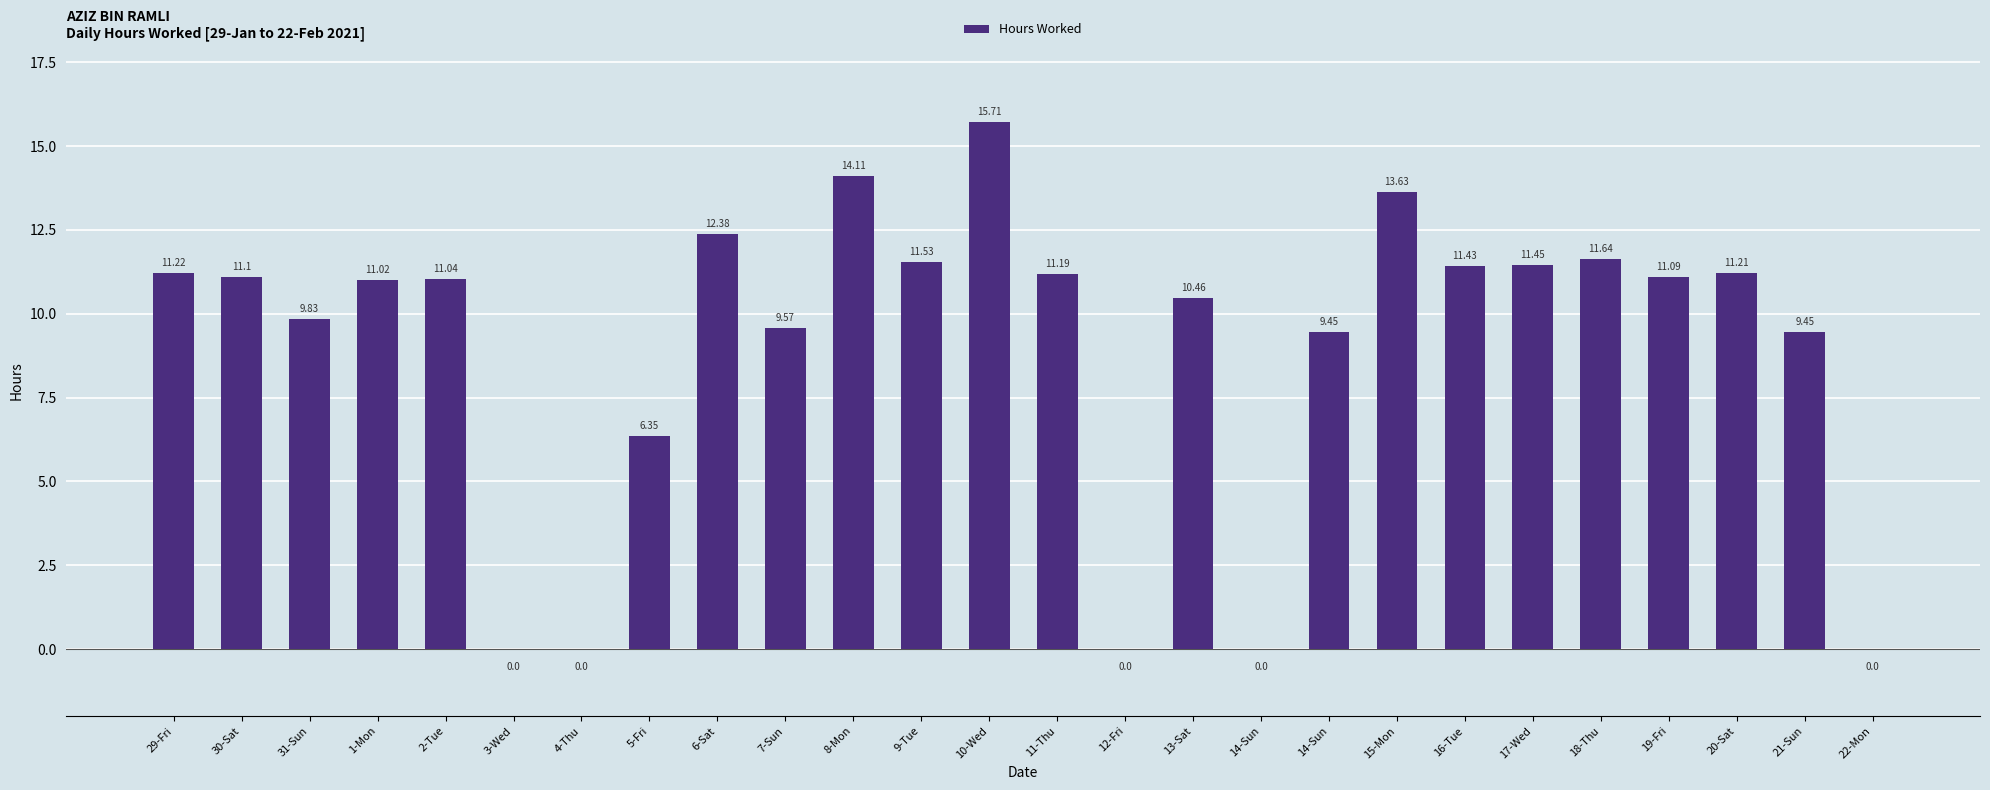

What is the difference between the second highest and minimum values?

14.1